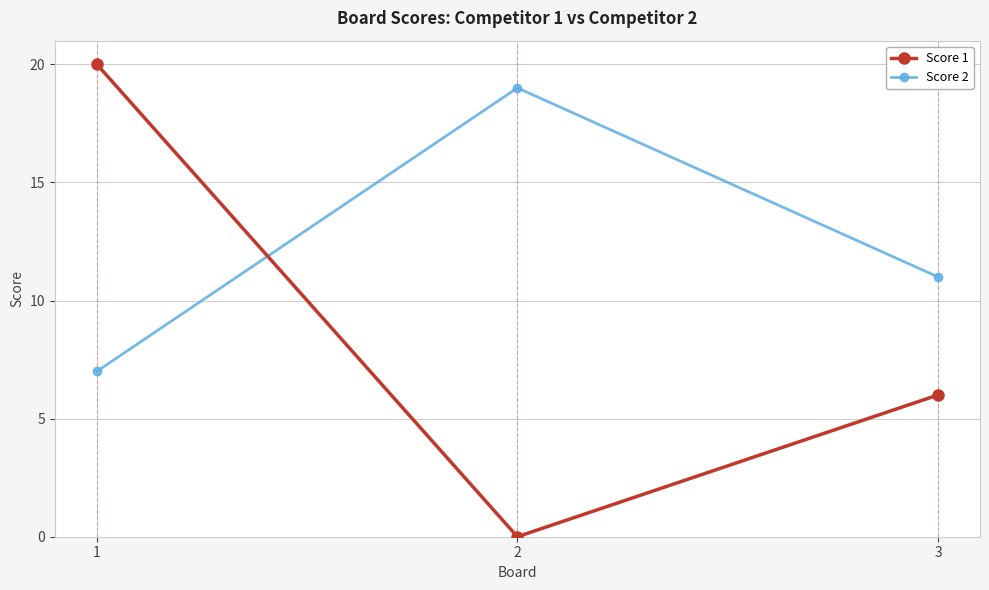

Rank the series by their maximum value, from highest to lowest.

Score 1, Score 2